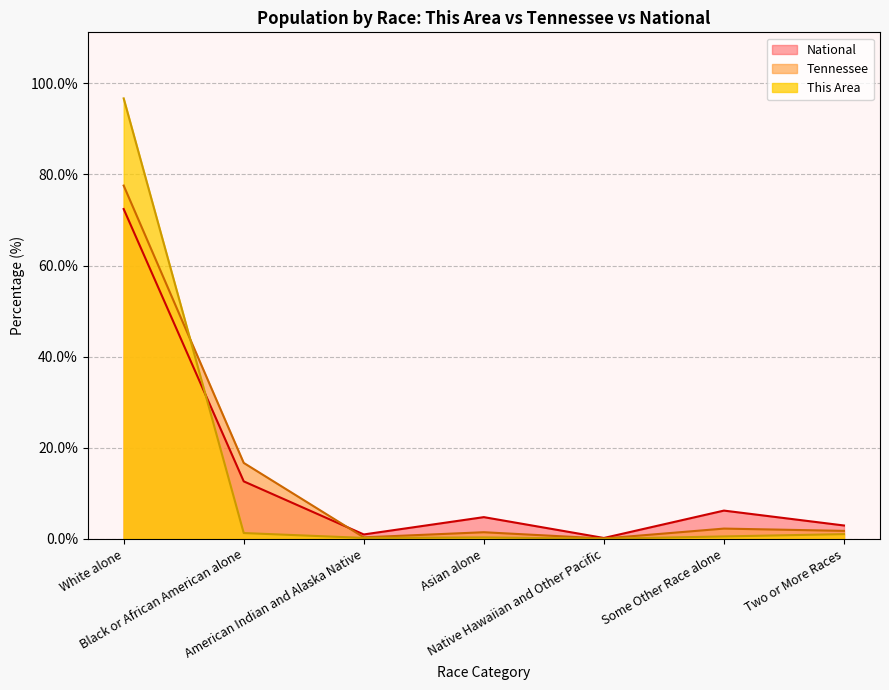

What is the difference between the This Area values at Native Hawaiian and Other Pacific and Black or African American alone?

1.2